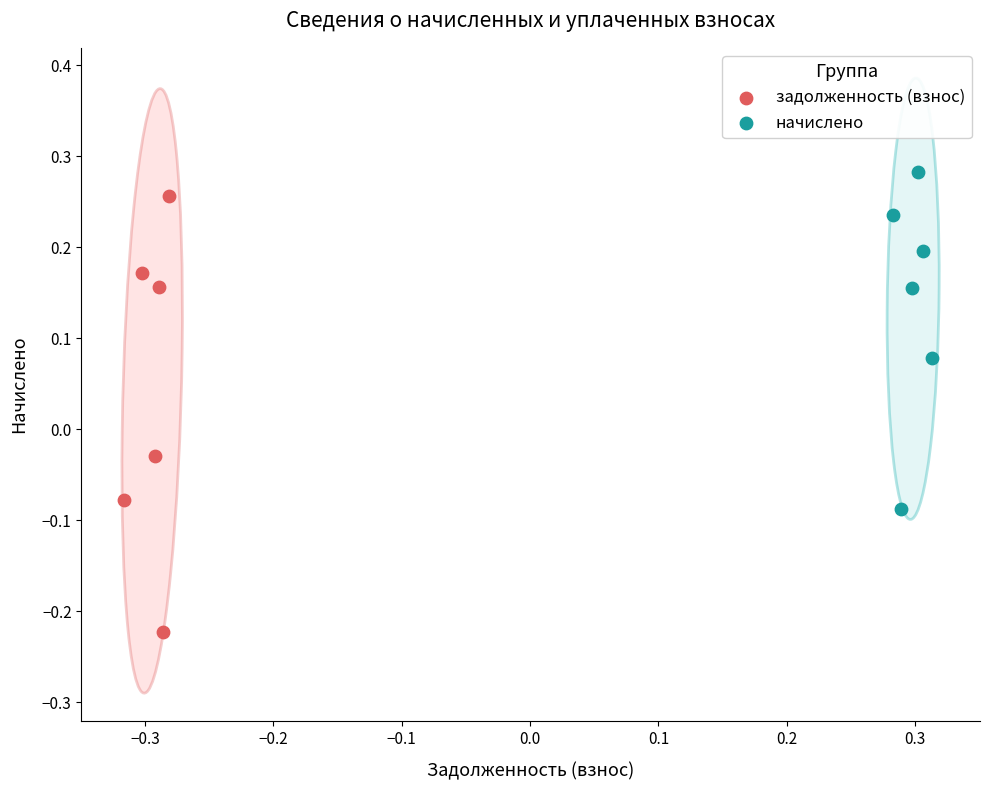

What are all the series names shown in the legend?

задолженность (взнос), начислено